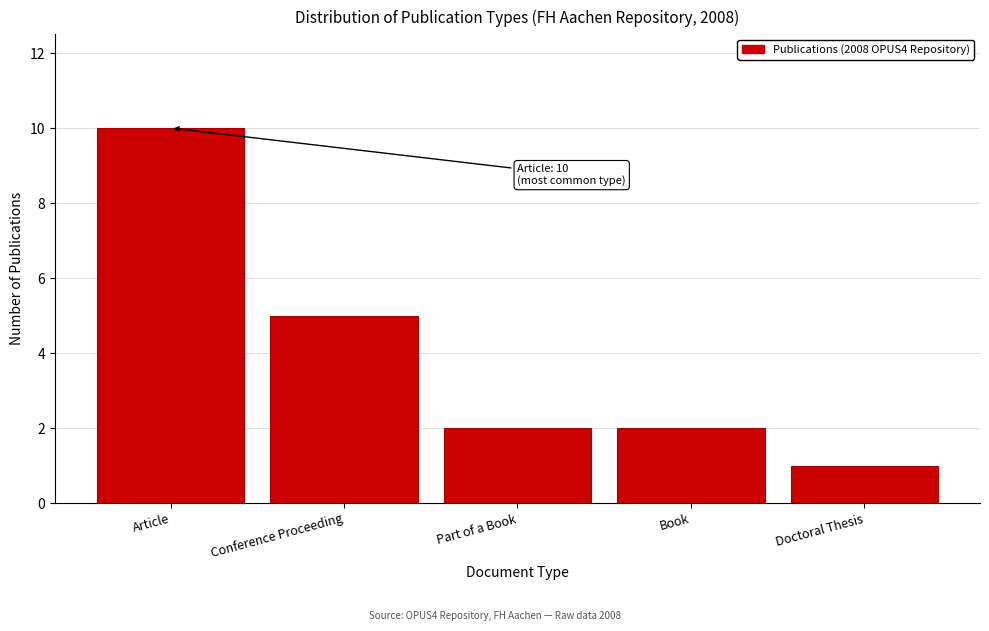

Reading left to right, extract all data points from this chart.

10	5	2	2	1